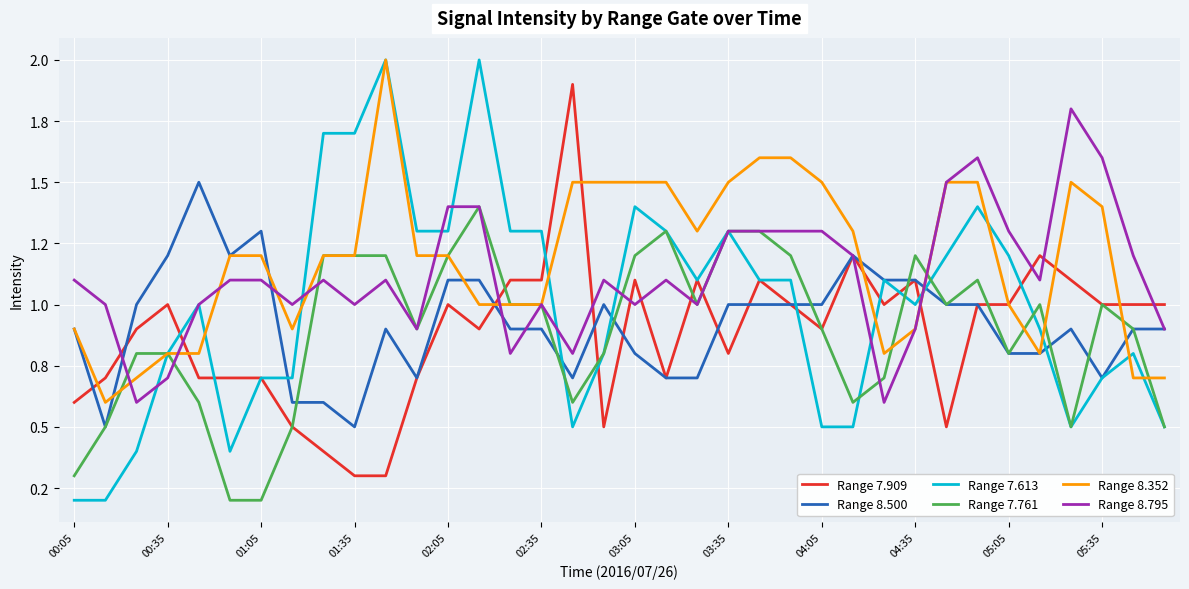

Does the chart display data point markers on the line(s)?

No